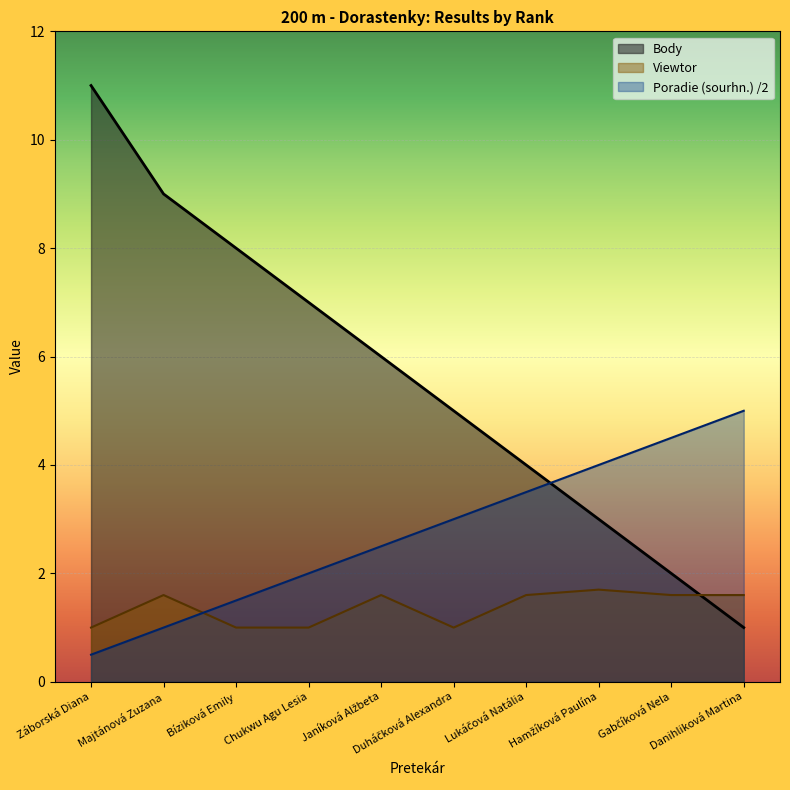

Reading right to left, extract all data points from this chart.

Body: Danihliková Martina=1.0	Gabčíková Nela=2.0	Hamžíková Paulína=3.0	Lukáčová Natália=4.0	Duháčková Alexandra=5.0	Janíková Alžbeta=6.0	Chukwu Agu Lesia=7.0	Bíziková Emily=8.0	Majtánová Zuzana=9.0	Záborská Diana=11.0
Viewtor: Danihliková Martina=1.6	Gabčíková Nela=1.6	Hamžíková Paulína=1.7	Lukáčová Natália=1.6	Duháčková Alexandra=1.0	Janíková Alžbeta=1.6	Chukwu Agu Lesia=1.0	Bíziková Emily=1.0	Majtánová Zuzana=1.6	Záborská Diana=1.0
Poradie (sourhn.): Danihliková Martina=5.0	Gabčíková Nela=4.5	Hamžíková Paulína=4.0	Lukáčová Natália=3.5	Duháčková Alexandra=3.0	Janíková Alžbeta=2.5	Chukwu Agu Lesia=2.0	Bíziková Emily=1.5	Majtánová Zuzana=1.0	Záborská Diana=0.5